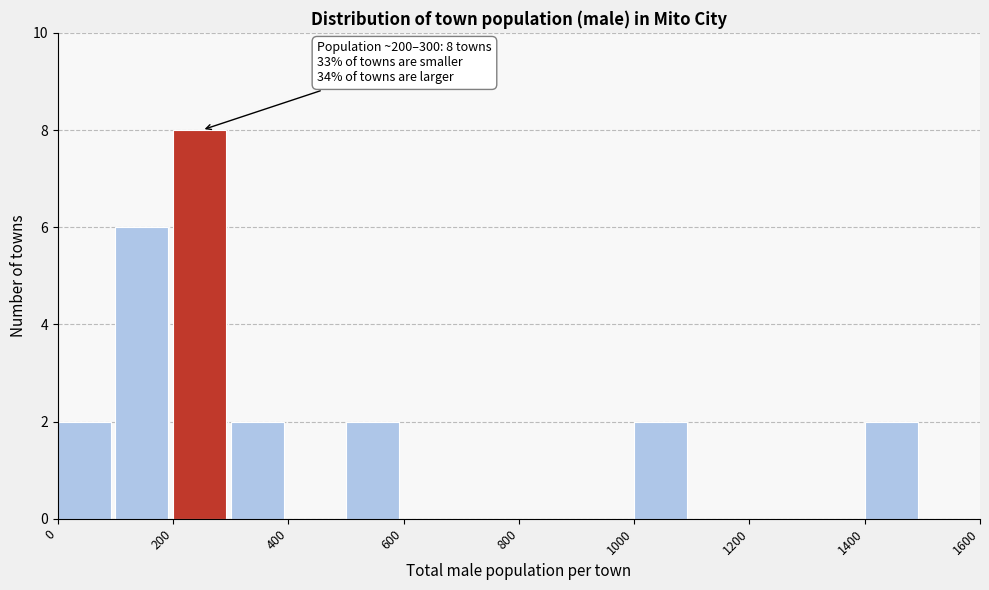

Which range on the x-axis has the tallest bar?

200 to 300